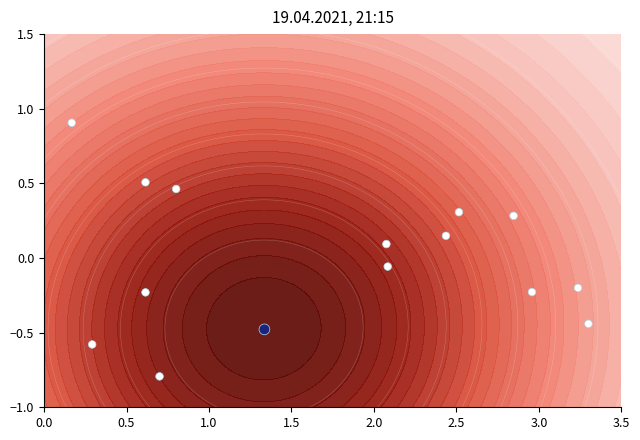

What is the sum of all values?

-0.3